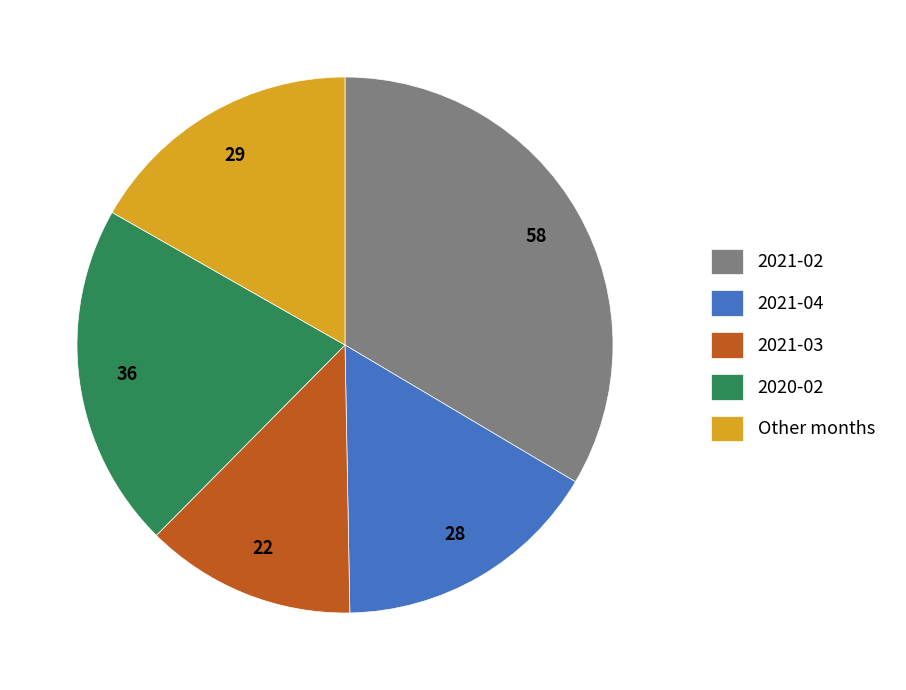

Between Other months and 2021-04, which is larger?

Other months